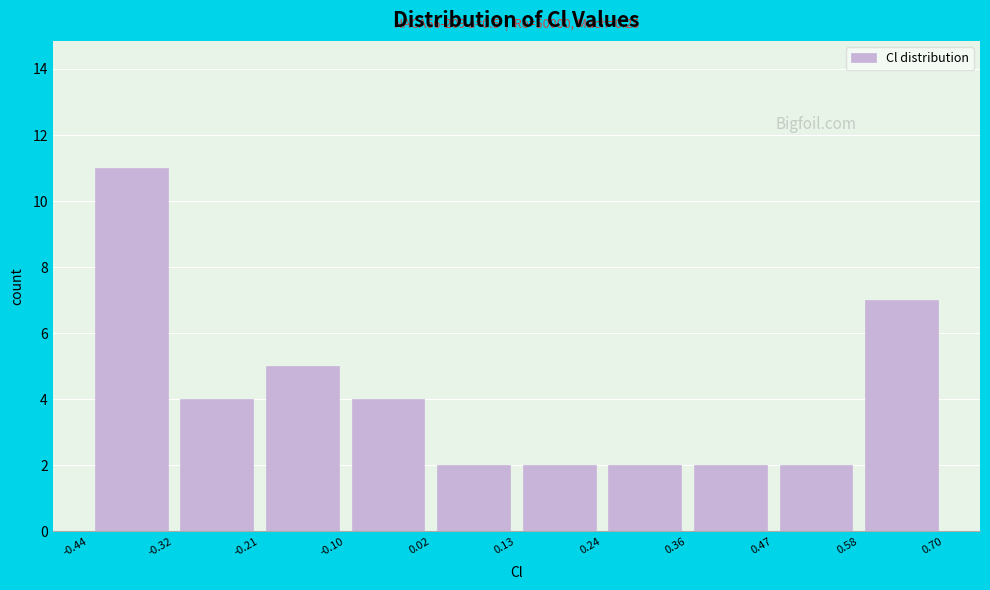

Over which range of the x-axis is the bar tallest?

-0.44 to -0.32